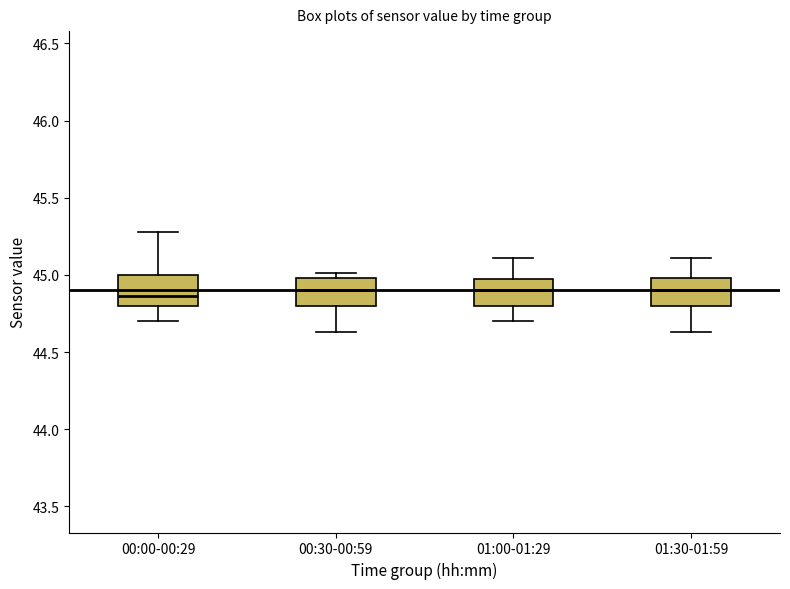

Reading left to right, transcribe this box plot: for each box, give where its median line is, the range the box spans, and where its two whiskers end, as read against the y-axis. The values are not printed on the chart, so give them approximately, as read against the axis.

00:00-00:29: median 44.85, box 44.80 to 45.00, whiskers 44.70 to 45.30
00:30-00:59: median 44.90, box 44.80 to 45.00, whiskers 44.65 to 45.00 (just above the box's upper edge)
01:00-01:29: median 44.90, box 44.80 to 45.00, whiskers 44.70 to 45.10
01:30-01:59: median 44.90, box 44.80 to 45.00, whiskers 44.65 to 45.10